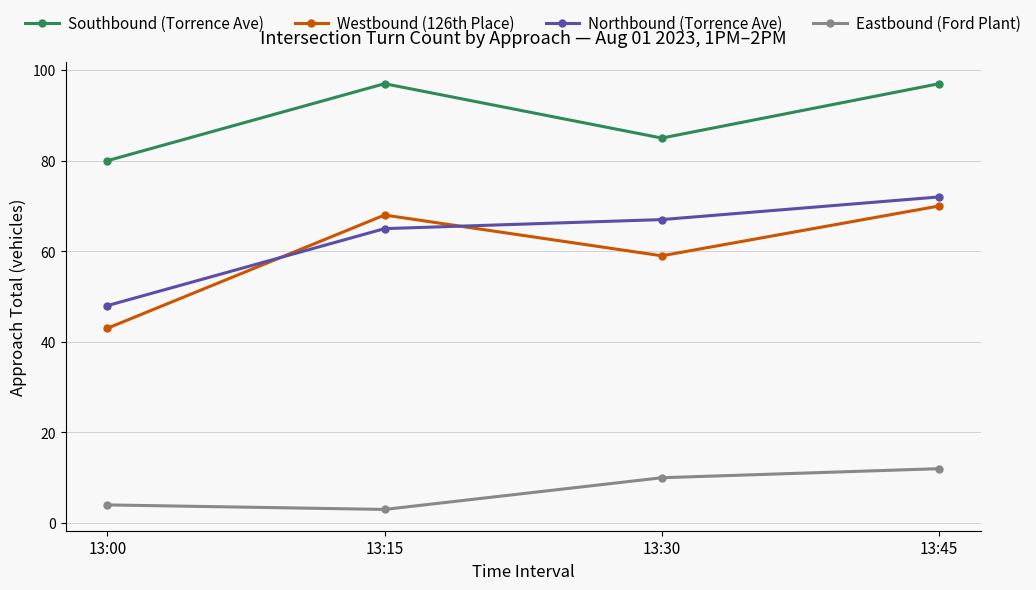

At which category is the sum across all series the highest?

13:45